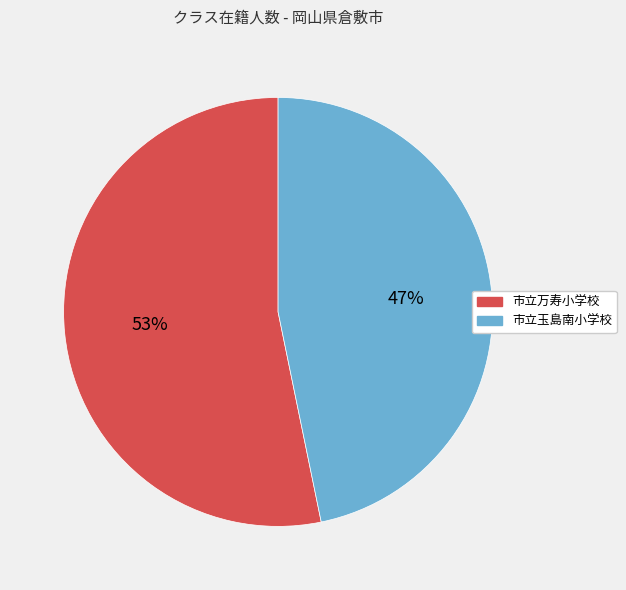

True or false: 市立玉島南小学校 accounts for 47% of the total.

True